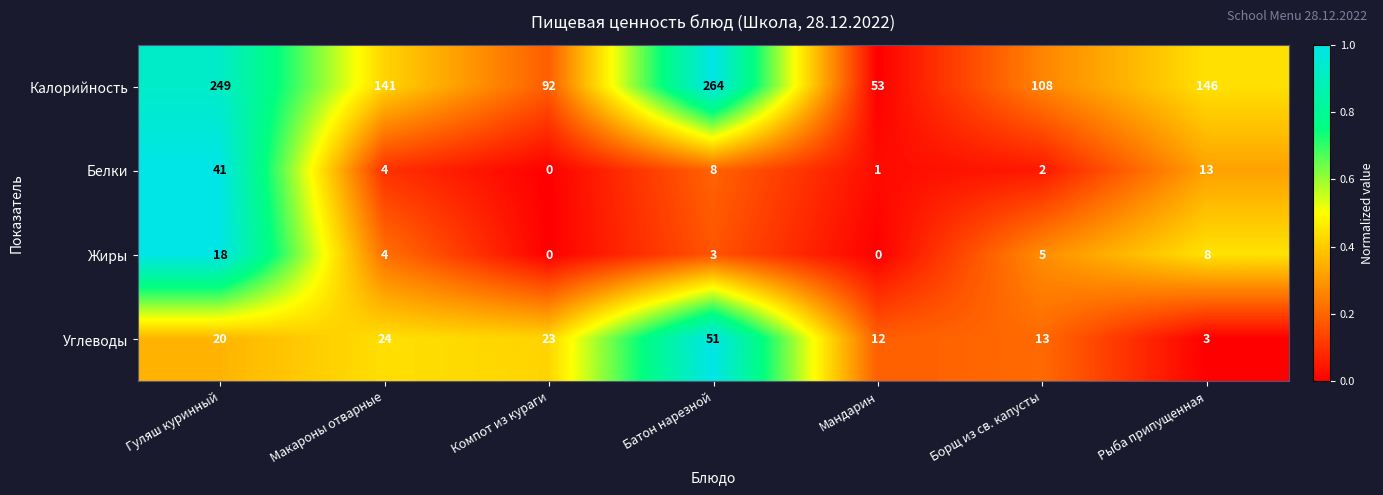

Reading left to right, list all the values displayed in this chart.

Калорийность: 249	141	92	264	53	108	146
Белки: 41	4	0	8	1	2	13
Жиры: 18	4	0	3	0	5	8
Углеводы: 20	24	23	51	12	13	3